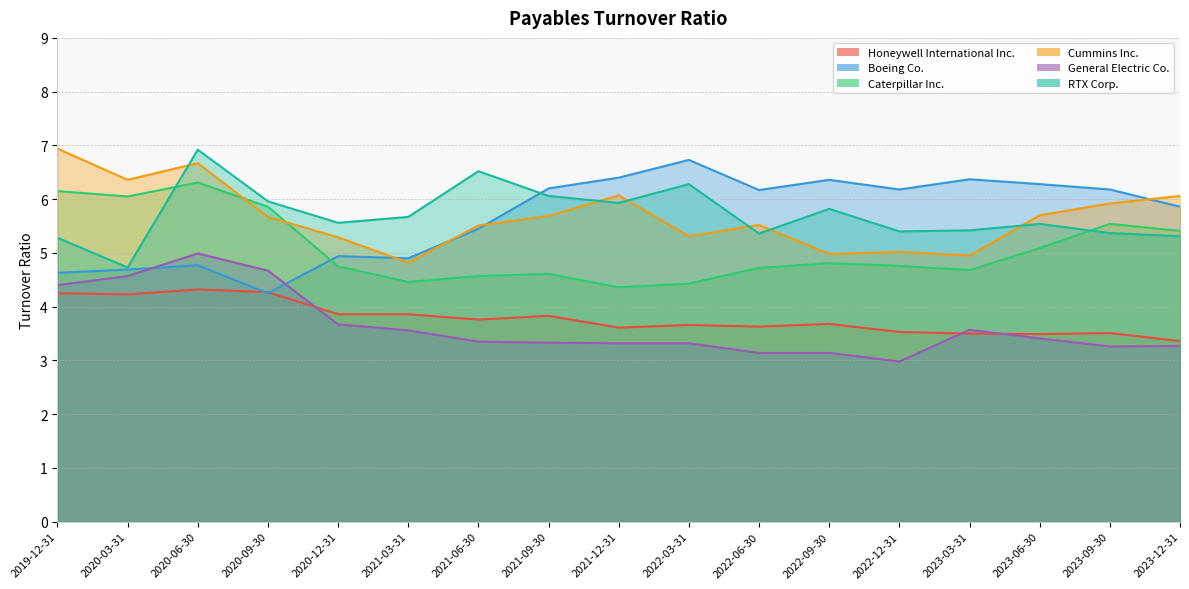

True or false: General Electric Co. and RTX Corp. cross at least once.

False